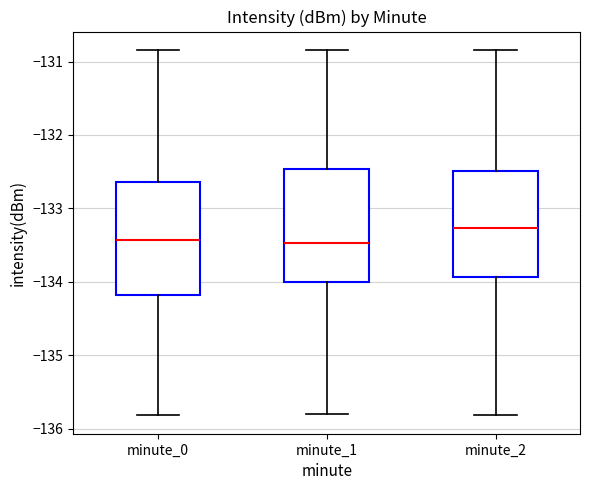

Which box's median line is the highest?

minute_2